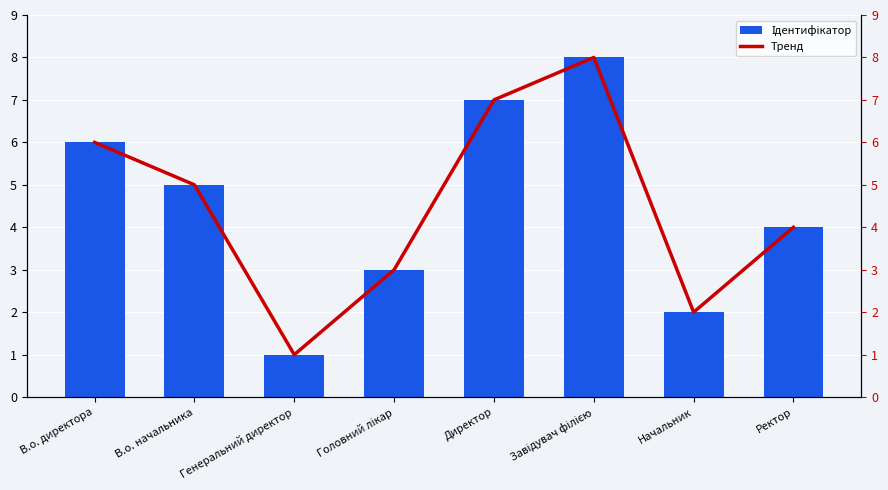

At which label does Ідентифікатор reach its minimum?

Генеральний директор